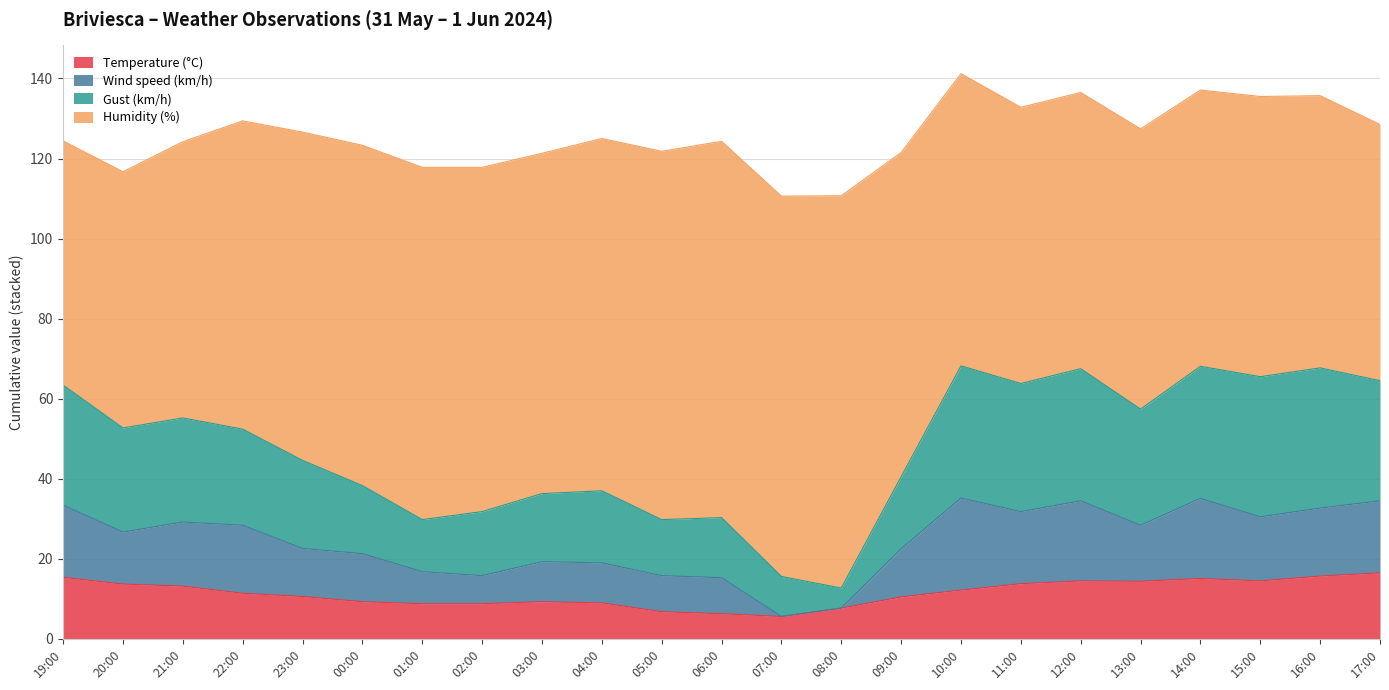

Is it true that Temperature (°C) equals 8.5 at 15:00?

False